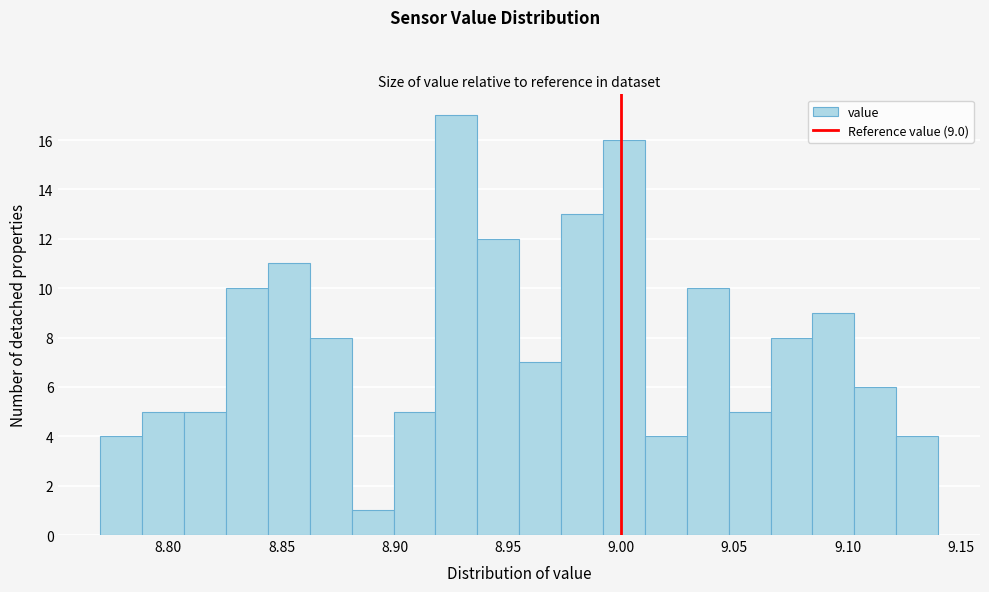

Read against the x-axis, roughly where is the centre of the tallest bar?

8.925